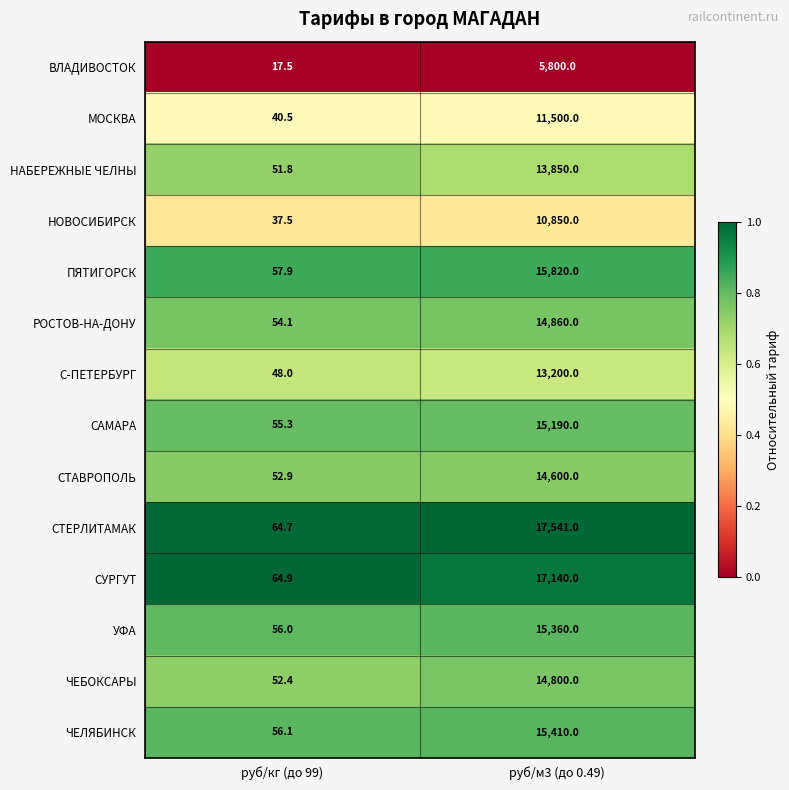

What is the difference between the highest and lowest values at руб/кг (до 99)?

47.4